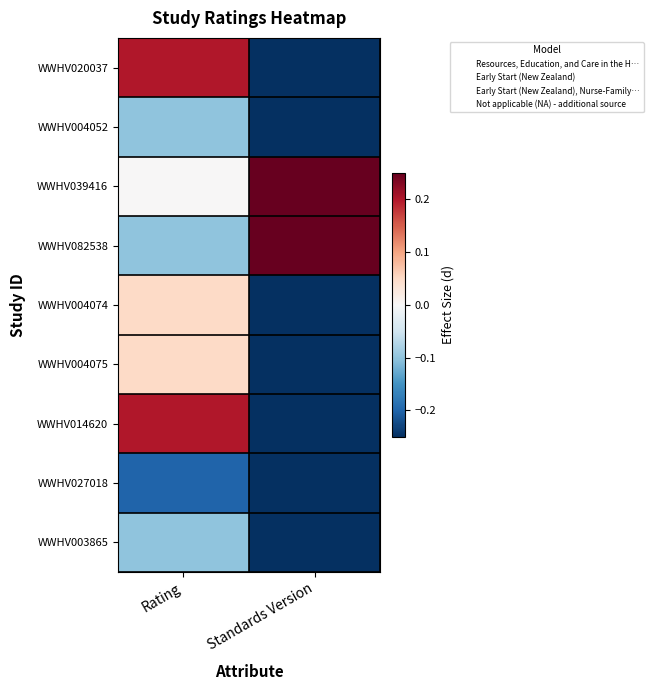

Reading right to left, list all the values displayed in this chart.

WWHV020037: Standards Version=-0.5	Rating=0.2
WWHV004052: Standards Version=-0.5	Rating=-0.1
WWHV039416: Standards Version=0.5	Rating=0.0
WWHV082538: Standards Version=0.5	Rating=-0.1
WWHV004074: Standards Version=-0.5	Rating=0.1
WWHV004075: Standards Version=-0.5	Rating=0.1
WWHV014620: Standards Version=-0.5	Rating=0.2
WWHV027018: Standards Version=-0.5	Rating=-0.2
WWHV003865: Standards Version=-0.5	Rating=-0.1